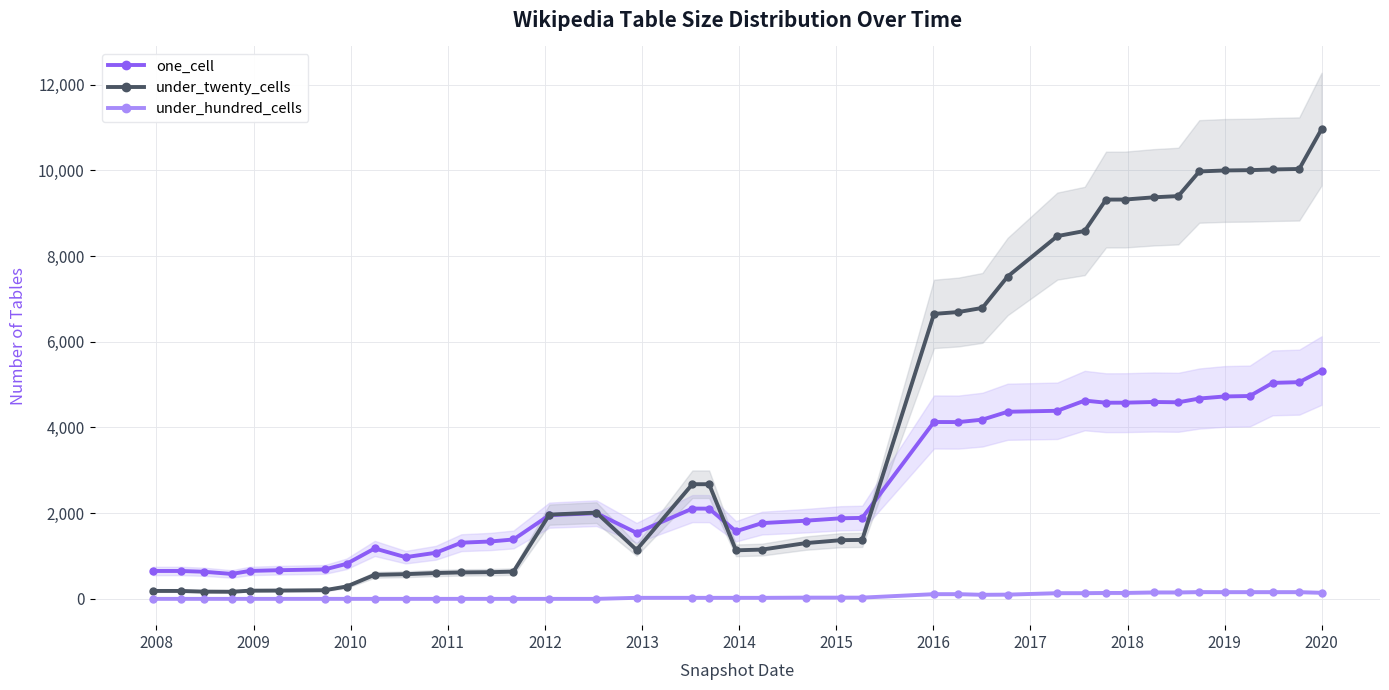

True or false: under_hundred_cells and one_cell intersect in this chart.

False